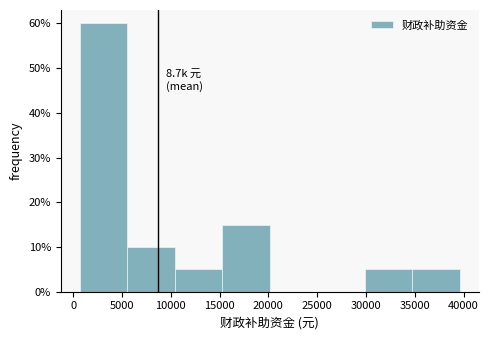

Over which range of the x-axis is the bar tallest?

500 to 5500